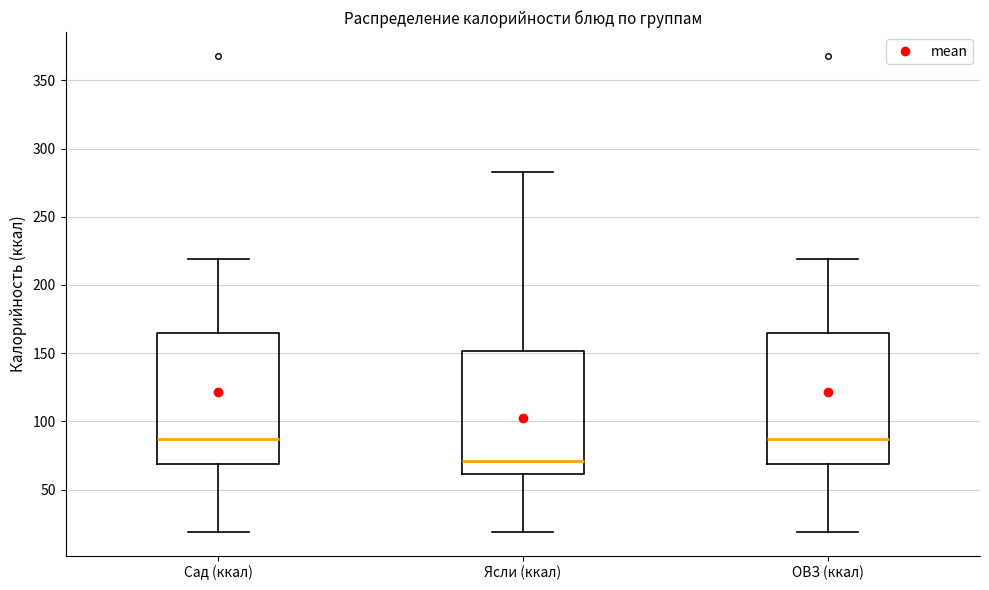

Reading left to right, transcribe this box plot: for each box, give where its median line is, the range the box spans, and where its two whiskers end, as read against the y-axis. The values are not printed on the chart, so give them approximately, as read against the axis.

Сад (ккал): median 85, box 70 to 165, whiskers 20 to 220
Ясли (ккал): median 70, box 60 to 150, whiskers 20 to 285
ОВЗ (ккал): median 85, box 70 to 165, whiskers 20 to 220